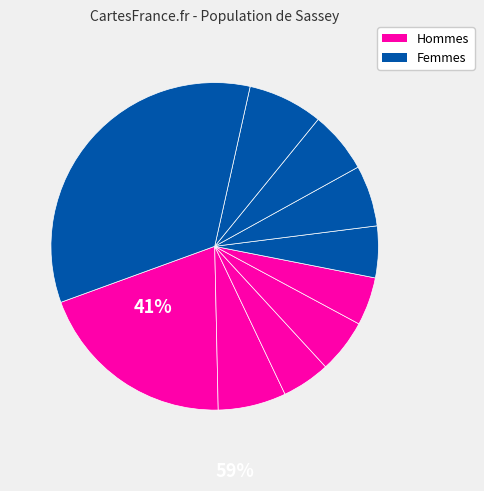

How many segments does this pie chart have?

10